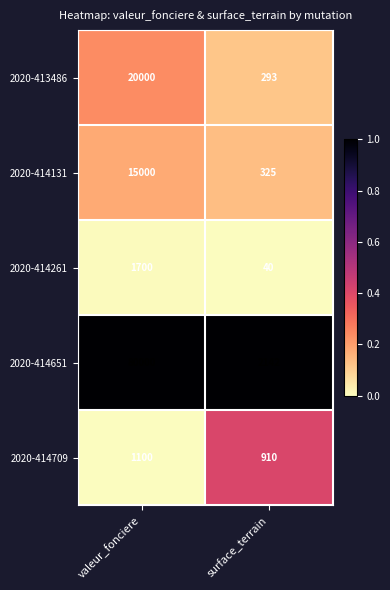

Read the 2020-413486 value at surface_terrain.

293